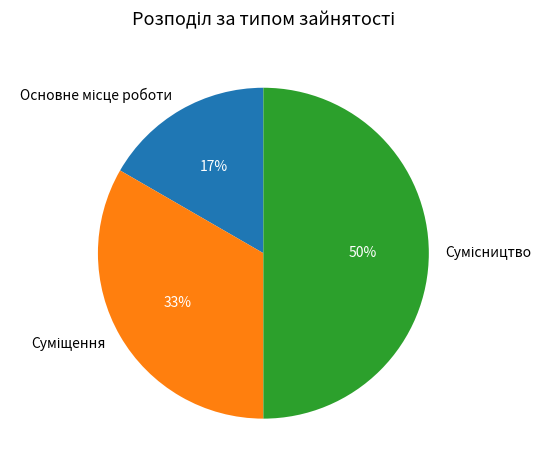

To the nearest percent, what is the average slice percentage?

33%